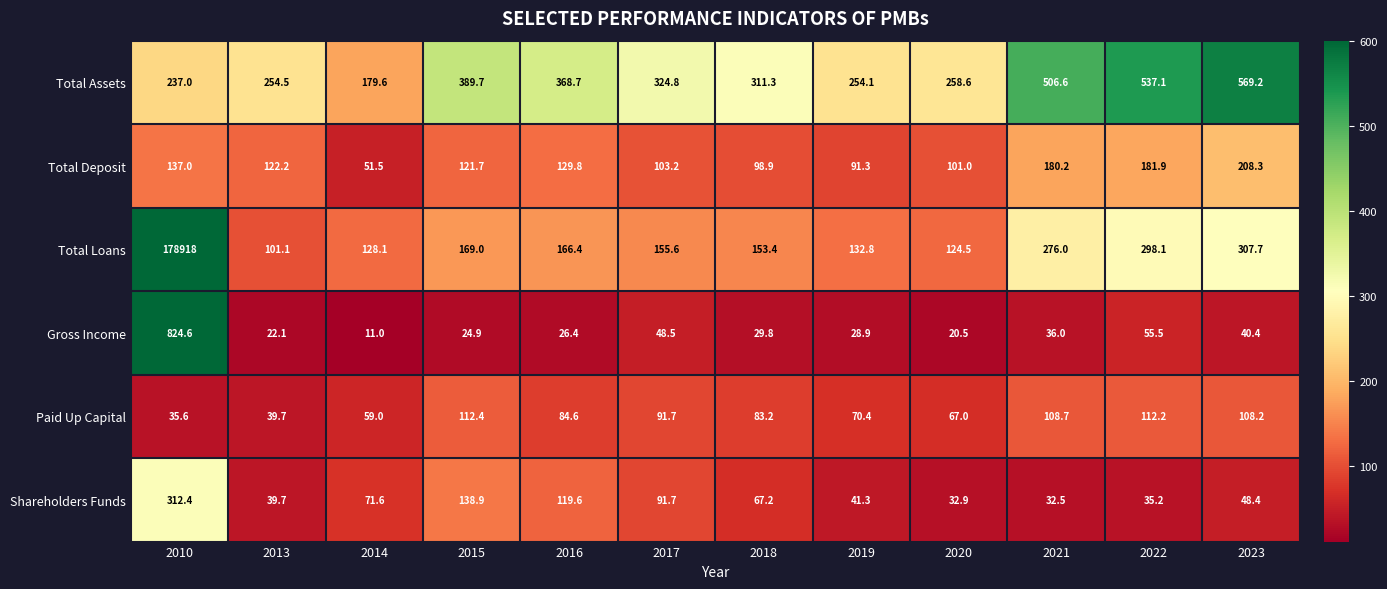

How many values in the Total Loans series exceed 166?

6